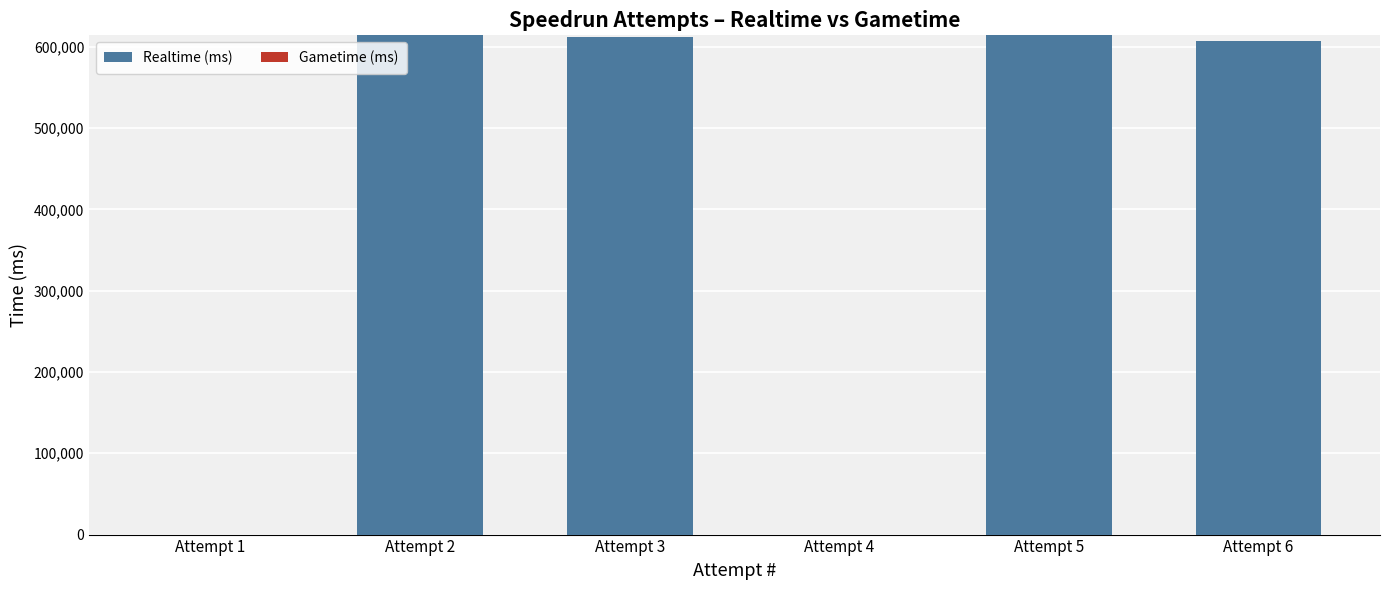

Does the chart contain stacked bars?

No